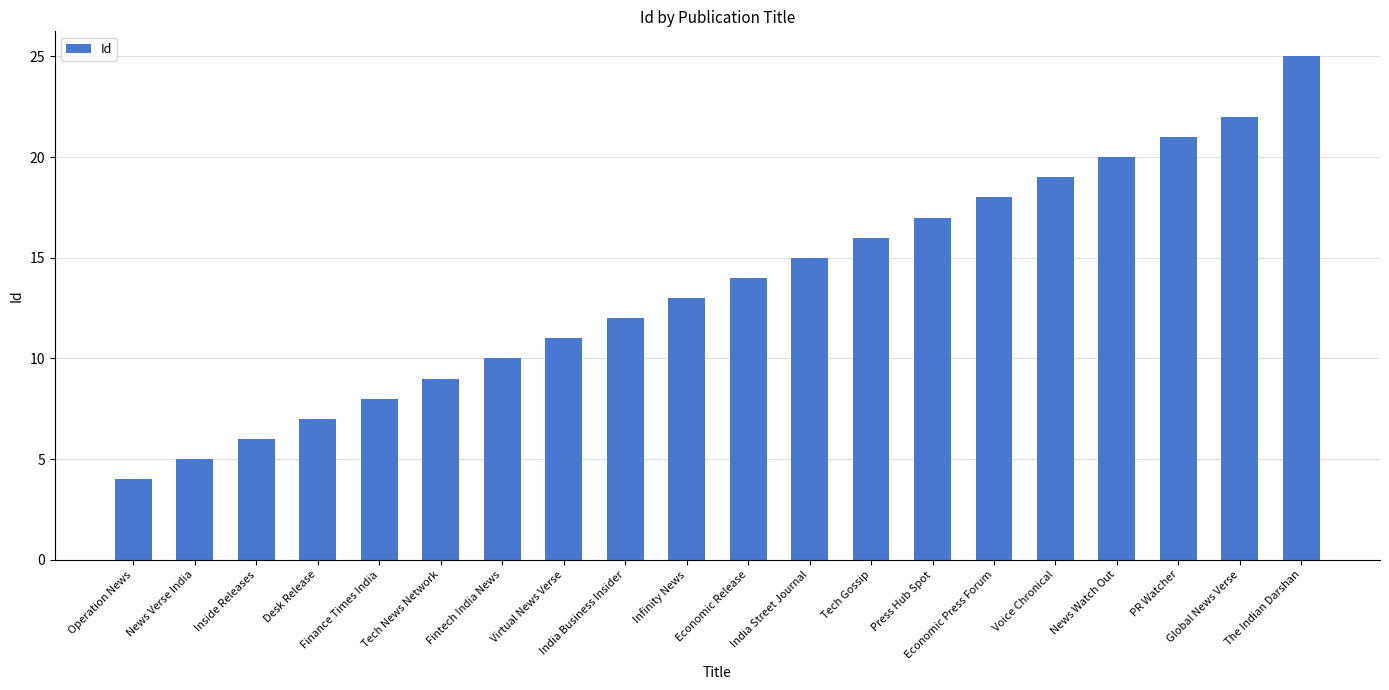

How many values are below 14?

10